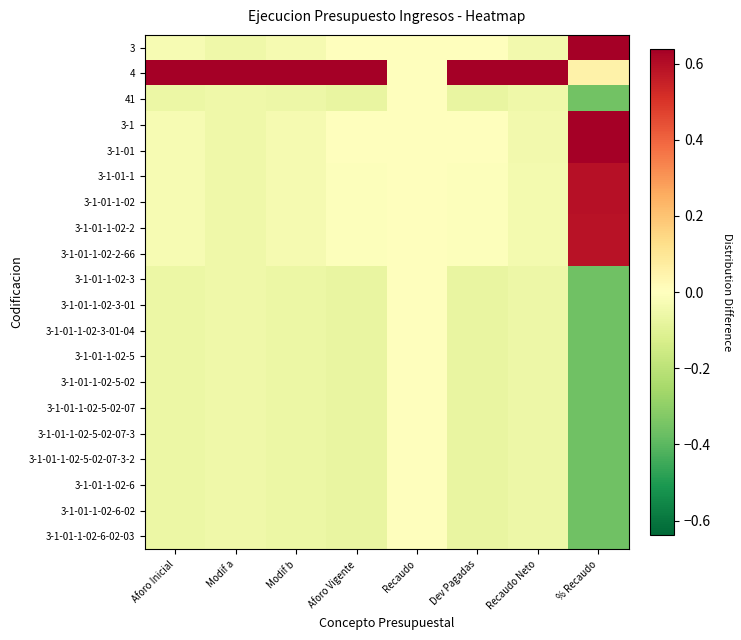

Reading left to right, transcribe all the data shown in this chart.

3: Aforo Inicial=-0.0	Modif a=-0.1	Modif b=-0.0	Aforo Vigente=-0.0	Recaudo=0.0	Dev Pagadas=-0.0	Recaudo Neto=-0.0	% Recaudo=0.6
4: Aforo Inicial=0.9	Modif a=0.9	Modif b=0.9	Aforo Vigente=0.9	Recaudo=0.0	Dev Pagadas=0.9	Recaudo Neto=0.9	% Recaudo=0.1
41: Aforo Inicial=-0.1	Modif a=-0.1	Modif b=-0.1	Aforo Vigente=-0.1	Recaudo=0.0	Dev Pagadas=-0.1	Recaudo Neto=-0.1	% Recaudo=-0.4
3-1: Aforo Inicial=-0.0	Modif a=-0.1	Modif b=-0.0	Aforo Vigente=-0.0	Recaudo=0.0	Dev Pagadas=-0.0	Recaudo Neto=-0.0	% Recaudo=0.6
3-1-01: Aforo Inicial=-0.0	Modif a=-0.1	Modif b=-0.0	Aforo Vigente=-0.0	Recaudo=0.0	Dev Pagadas=-0.0	Recaudo Neto=-0.0	% Recaudo=0.6
3-1-01-1: Aforo Inicial=-0.0	Modif a=-0.1	Modif b=-0.0	Aforo Vigente=-0.0	Recaudo=0.0	Dev Pagadas=-0.0	Recaudo Neto=-0.0	% Recaudo=0.6
3-1-01-1-02: Aforo Inicial=-0.0	Modif a=-0.1	Modif b=-0.0	Aforo Vigente=-0.0	Recaudo=0.0	Dev Pagadas=-0.0	Recaudo Neto=-0.0	% Recaudo=0.6
3-1-01-1-02-2: Aforo Inicial=-0.0	Modif a=-0.1	Modif b=-0.0	Aforo Vigente=-0.0	Recaudo=0.0	Dev Pagadas=-0.0	Recaudo Neto=-0.0	% Recaudo=0.6
3-1-01-1-02-2-66: Aforo Inicial=-0.0	Modif a=-0.1	Modif b=-0.0	Aforo Vigente=-0.0	Recaudo=0.0	Dev Pagadas=-0.0	Recaudo Neto=-0.0	% Recaudo=0.6
3-1-01-1-02-3: Aforo Inicial=-0.1	Modif a=-0.1	Modif b=-0.1	Aforo Vigente=-0.1	Recaudo=0.0	Dev Pagadas=-0.1	Recaudo Neto=-0.1	% Recaudo=-0.4
3-1-01-1-02-3-01: Aforo Inicial=-0.1	Modif a=-0.1	Modif b=-0.1	Aforo Vigente=-0.1	Recaudo=0.0	Dev Pagadas=-0.1	Recaudo Neto=-0.1	% Recaudo=-0.4
3-1-01-1-02-3-01-04: Aforo Inicial=-0.1	Modif a=-0.1	Modif b=-0.1	Aforo Vigente=-0.1	Recaudo=0.0	Dev Pagadas=-0.1	Recaudo Neto=-0.1	% Recaudo=-0.4
3-1-01-1-02-5: Aforo Inicial=-0.1	Modif a=-0.1	Modif b=-0.1	Aforo Vigente=-0.1	Recaudo=0.0	Dev Pagadas=-0.1	Recaudo Neto=-0.1	% Recaudo=-0.4
3-1-01-1-02-5-02: Aforo Inicial=-0.1	Modif a=-0.1	Modif b=-0.1	Aforo Vigente=-0.1	Recaudo=0.0	Dev Pagadas=-0.1	Recaudo Neto=-0.1	% Recaudo=-0.4
3-1-01-1-02-5-02-07: Aforo Inicial=-0.1	Modif a=-0.1	Modif b=-0.1	Aforo Vigente=-0.1	Recaudo=0.0	Dev Pagadas=-0.1	Recaudo Neto=-0.1	% Recaudo=-0.4
3-1-01-1-02-5-02-07-3: Aforo Inicial=-0.1	Modif a=-0.1	Modif b=-0.1	Aforo Vigente=-0.1	Recaudo=0.0	Dev Pagadas=-0.1	Recaudo Neto=-0.1	% Recaudo=-0.4
3-1-01-1-02-5-02-07-3-2: Aforo Inicial=-0.1	Modif a=-0.1	Modif b=-0.1	Aforo Vigente=-0.1	Recaudo=0.0	Dev Pagadas=-0.1	Recaudo Neto=-0.1	% Recaudo=-0.4
3-1-01-1-02-6: Aforo Inicial=-0.1	Modif a=-0.1	Modif b=-0.1	Aforo Vigente=-0.1	Recaudo=0.0	Dev Pagadas=-0.1	Recaudo Neto=-0.1	% Recaudo=-0.4
3-1-01-1-02-6-02: Aforo Inicial=-0.1	Modif a=-0.1	Modif b=-0.1	Aforo Vigente=-0.1	Recaudo=0.0	Dev Pagadas=-0.1	Recaudo Neto=-0.1	% Recaudo=-0.4
3-1-01-1-02-6-02-03: Aforo Inicial=-0.1	Modif a=-0.1	Modif b=-0.1	Aforo Vigente=-0.1	Recaudo=0.0	Dev Pagadas=-0.1	Recaudo Neto=-0.1	% Recaudo=-0.4